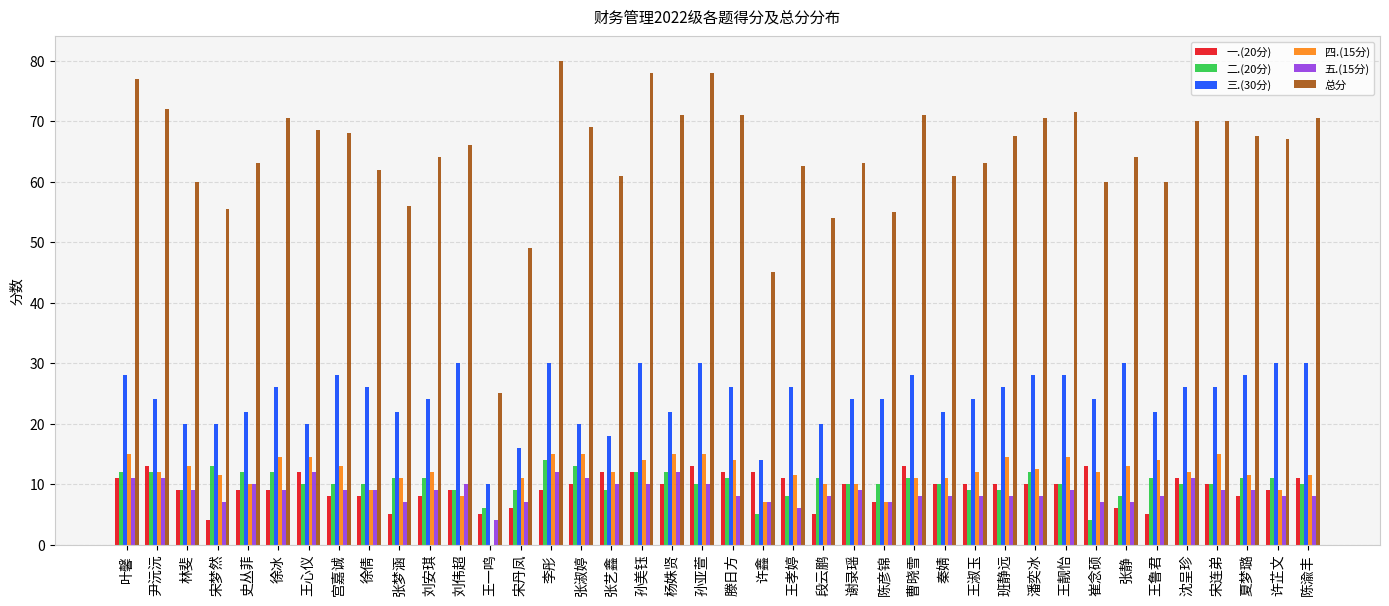

What is the sum of the 三.(30分) values at 孙美钰 and 张艺鑫?

48.0